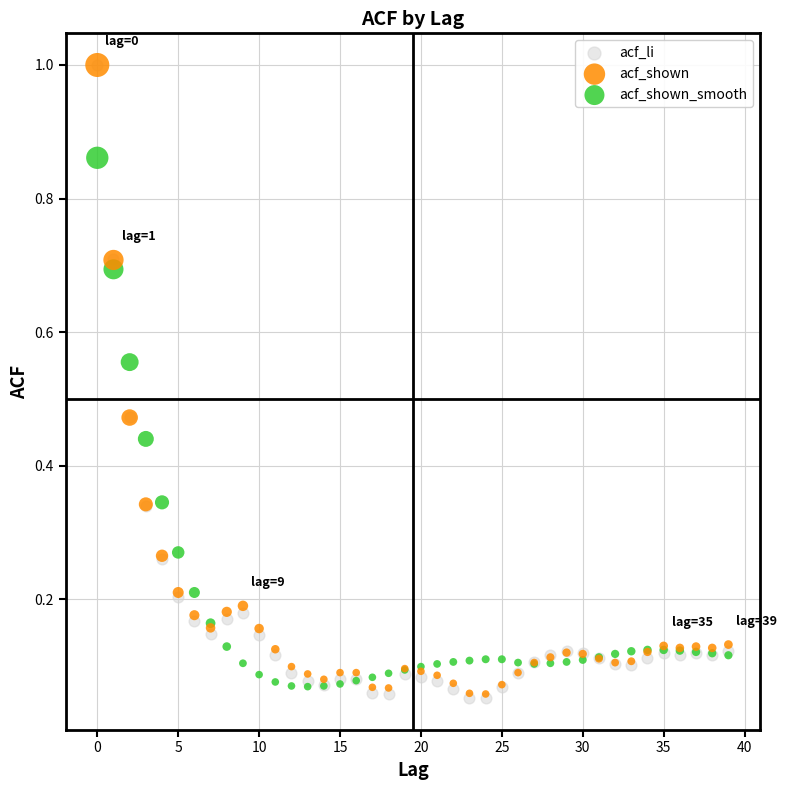

Which series has the largest Y range (max minus min)?

acf_li